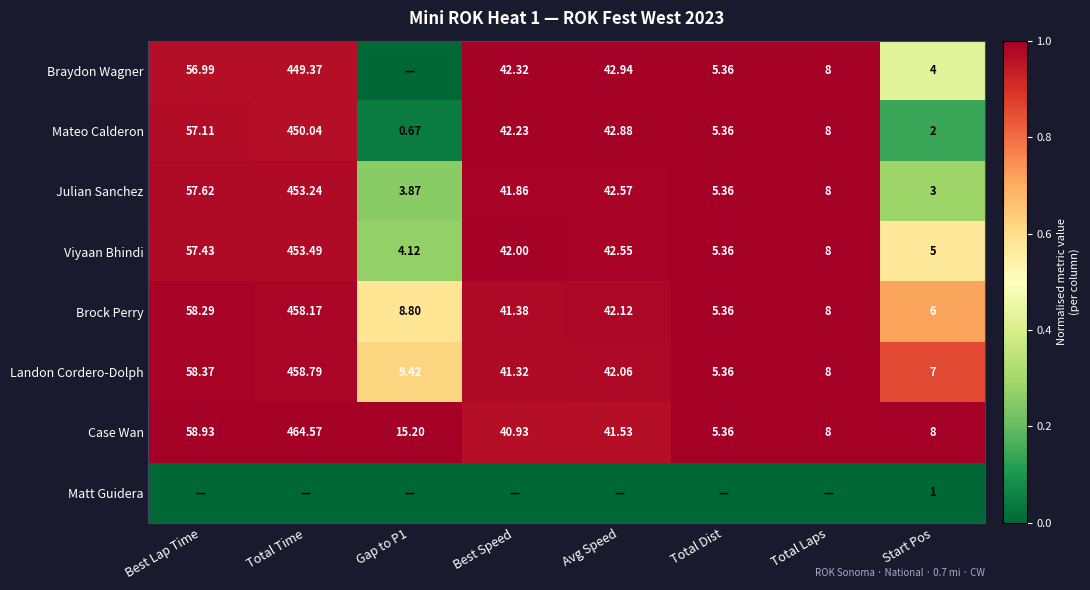

At how many categories does at least one series exceed 0?

8